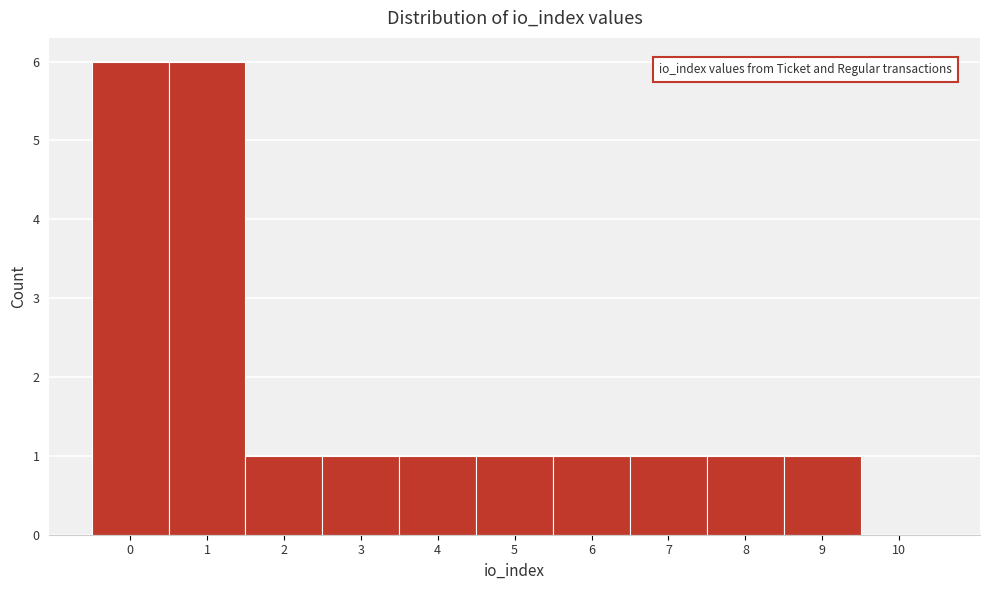

Reading left to right, what are all the values shown in this chart?

0=6	1=6	2=1	3=1	4=1	5=1	6=1	7=1	8=1	9=1	10=0